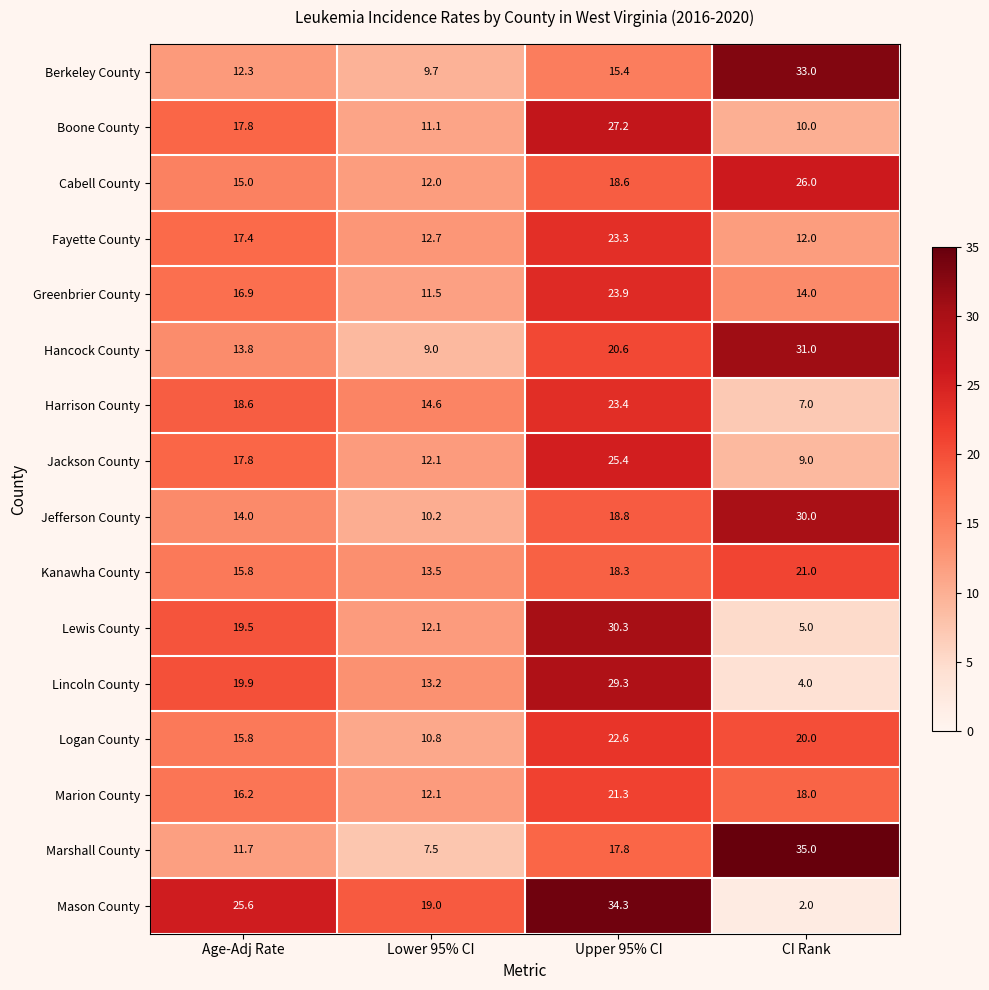

Which category has the lowest value across all series?

CI Rank